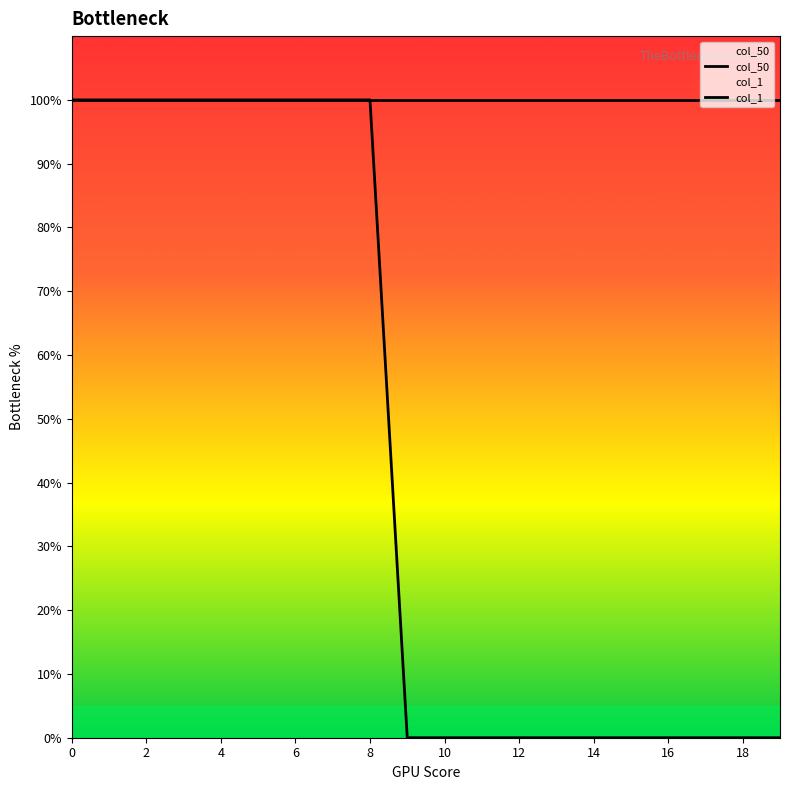

The col_1 series shows 1 at 6. True or false?

False